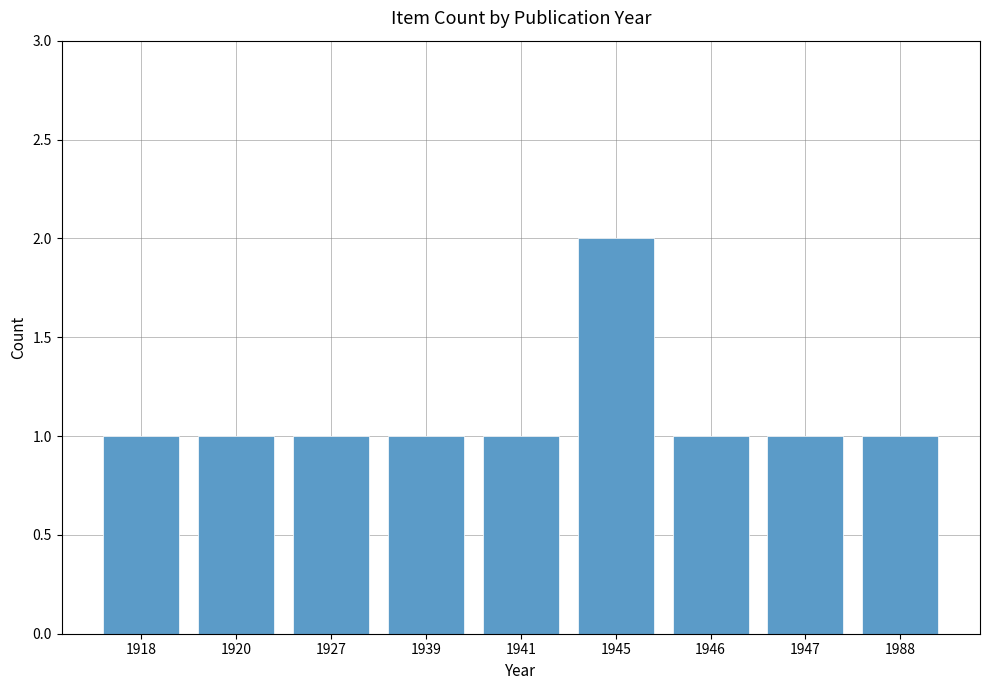

Count the number of data series in this chart.

1